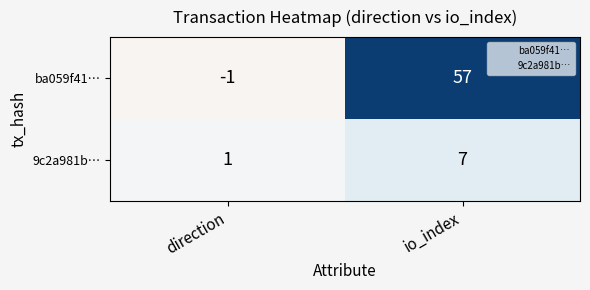

What is the sum of the ba059f41… values at io_index and direction?

56